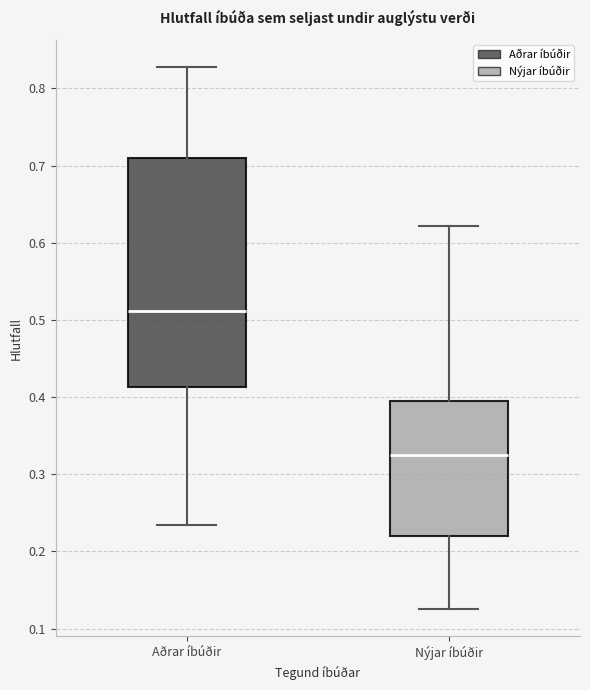

Which box has the highest median line?

Aðrar íbúðir